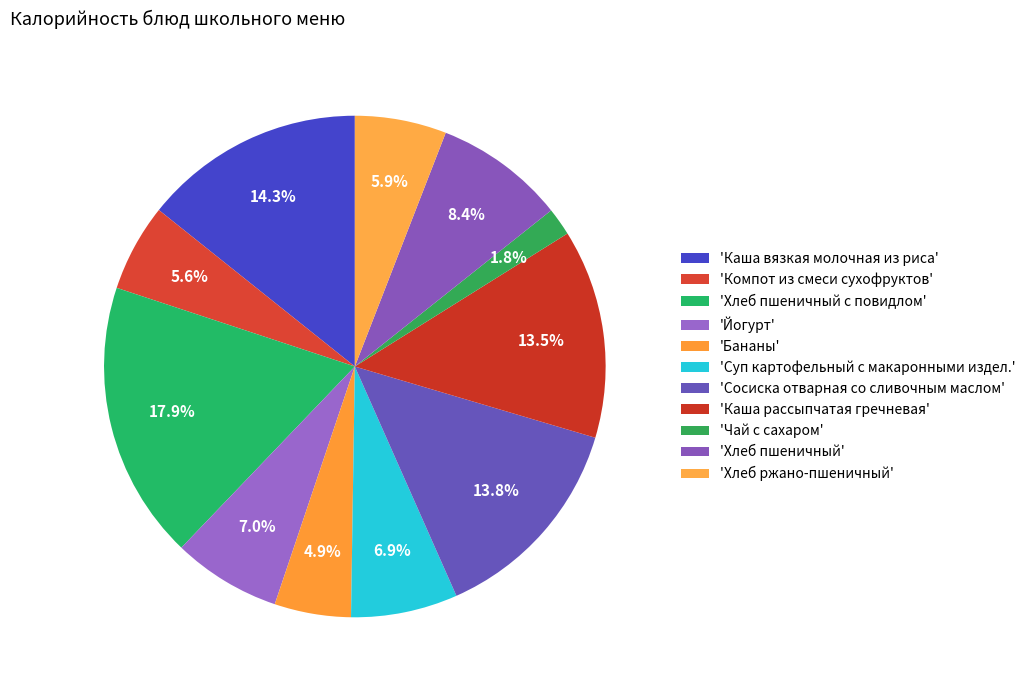

How many segments does this pie chart have?

11